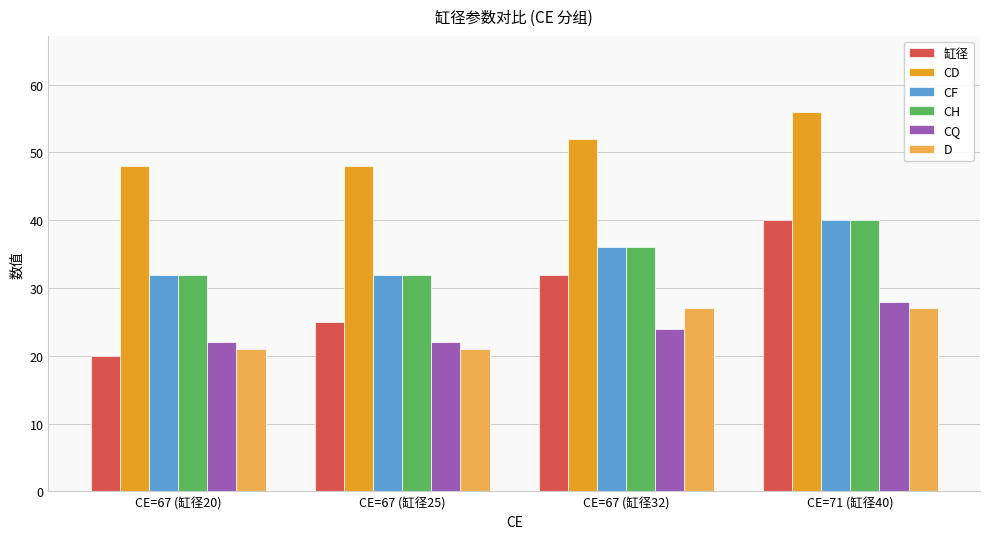

Which series has the largest total across all categories?

CD